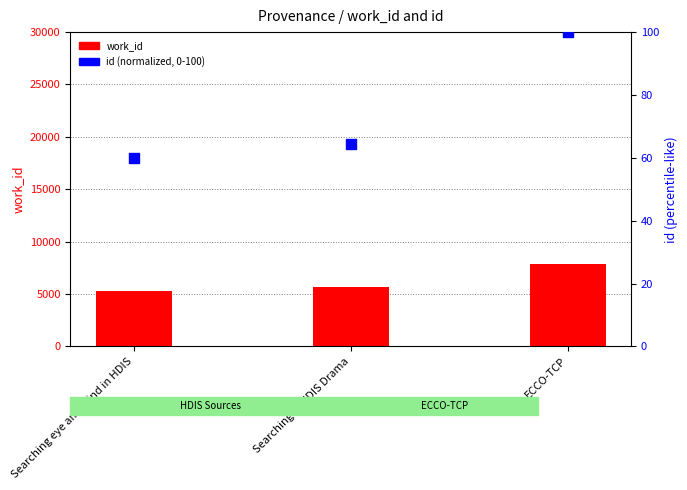

Which series reaches the maximum Y coordinate?

work_id